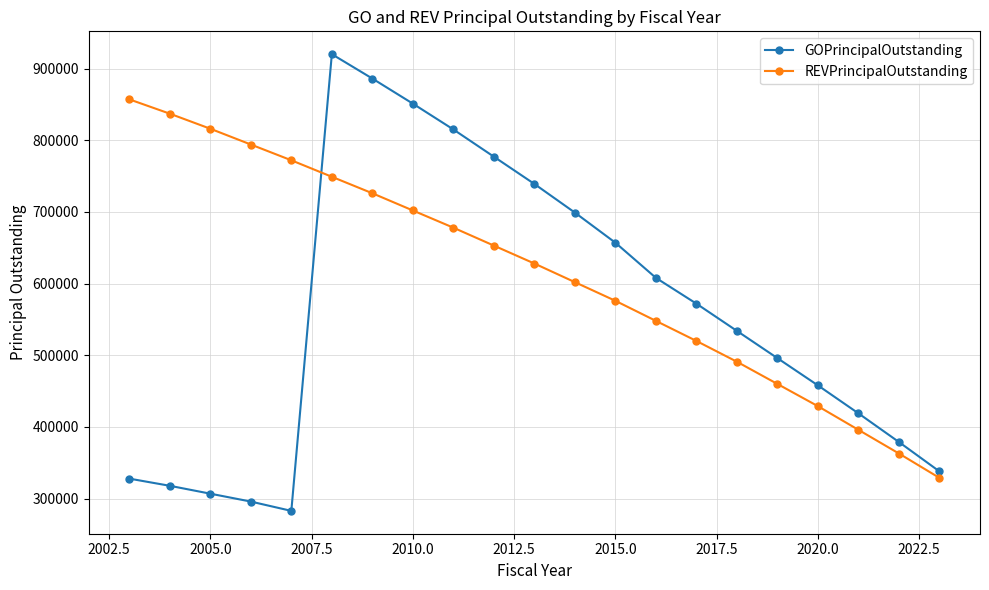

Which series has the largest total across all categories?

REVPrincipalOutstanding